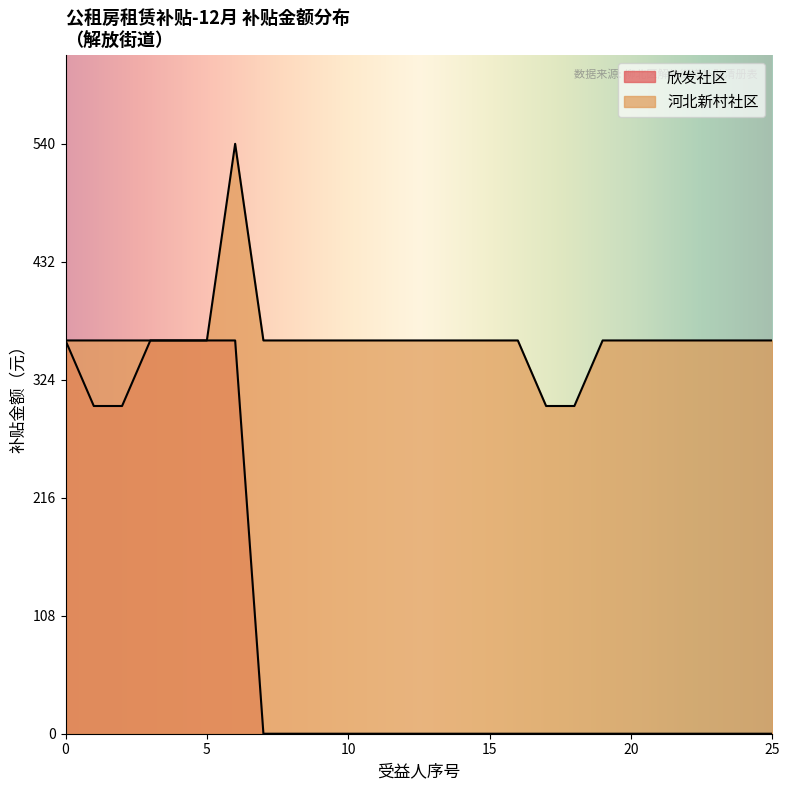

How many lines are shown in the chart?

2